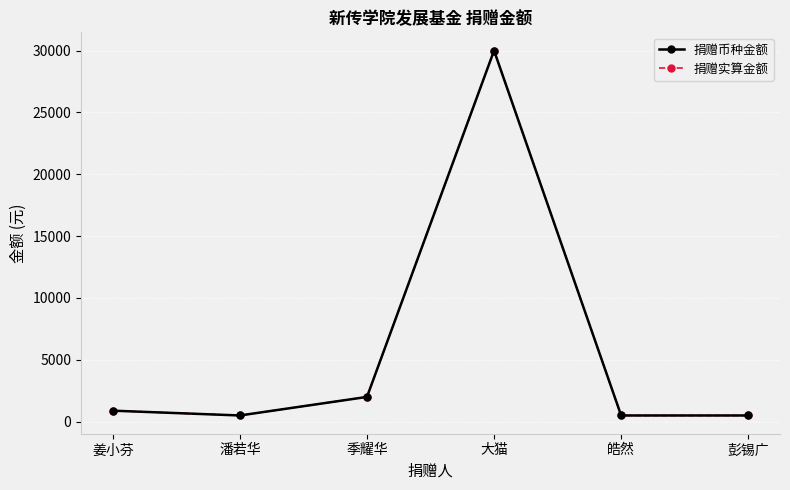

Does the chart have visible grid lines?

Yes